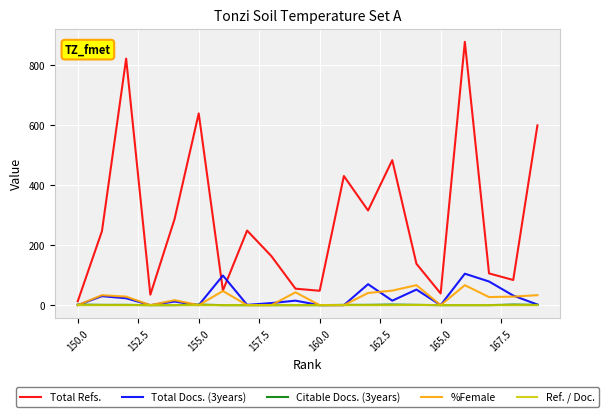

What is the maximum value for Total Docs. (3years)?

105.0